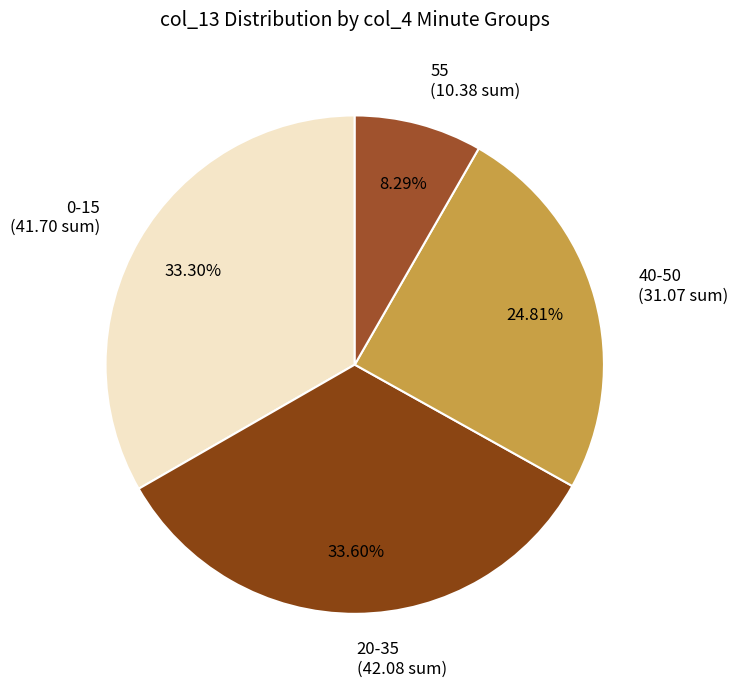

What is the ratio of the value at 0-15 to the value at 20-35?

1.0